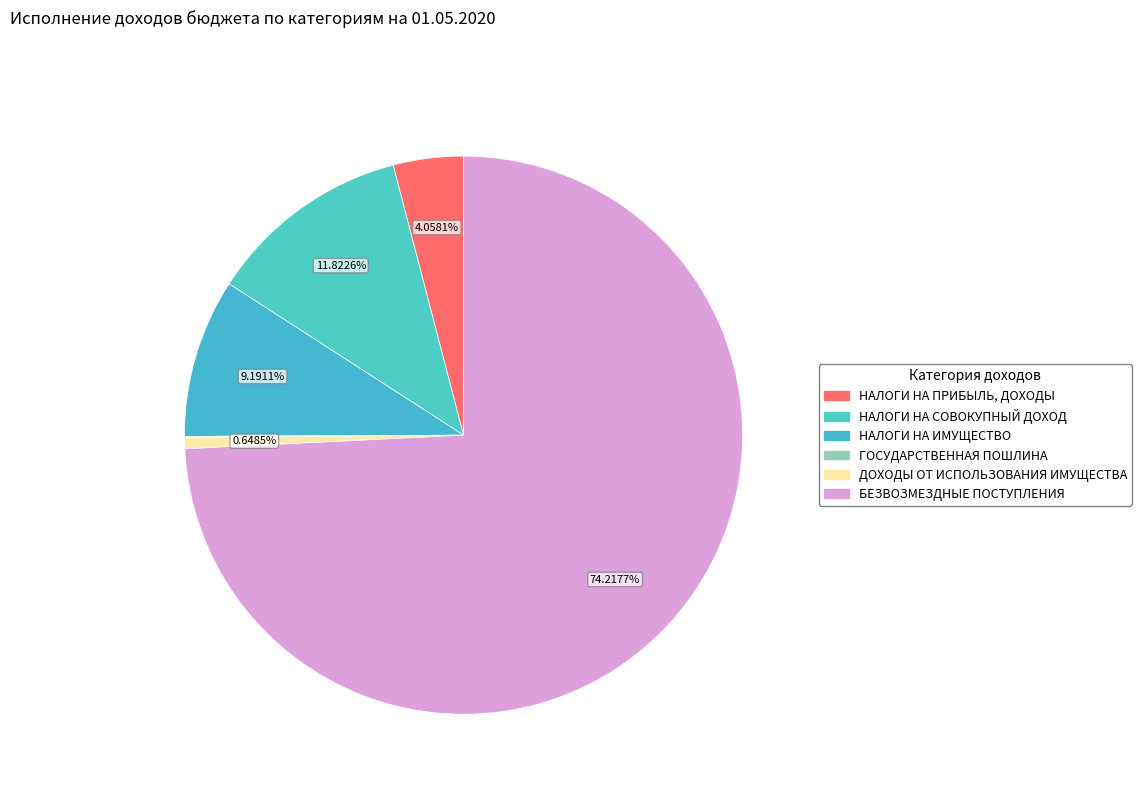

True or false: НАЛОГИ НА СОВОКУПНЫЙ ДОХОД accounts for 1% of the total.

False